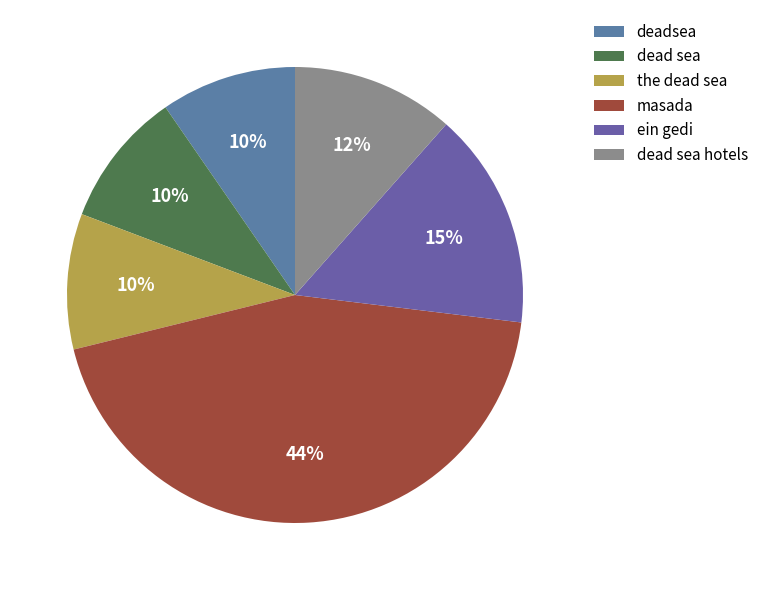

Which has a higher value, dead sea or ein gedi?

ein gedi